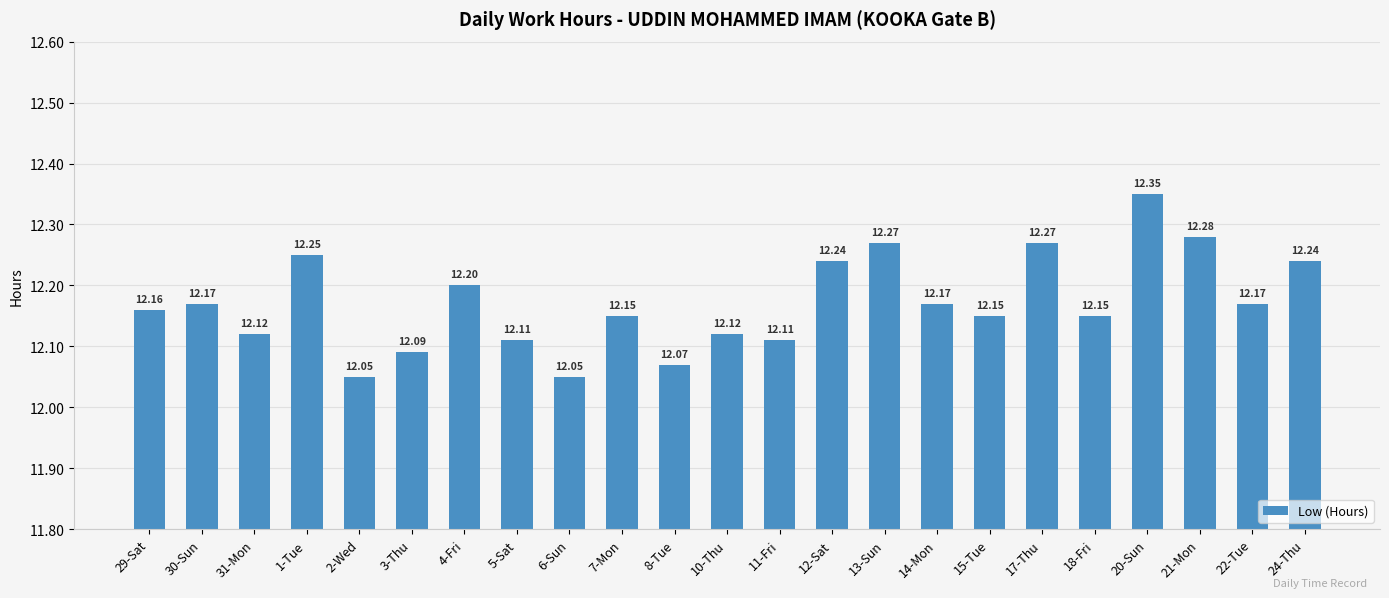

What is the ratio of the value at 14-Mon to the value at 17-Thu?

1.0